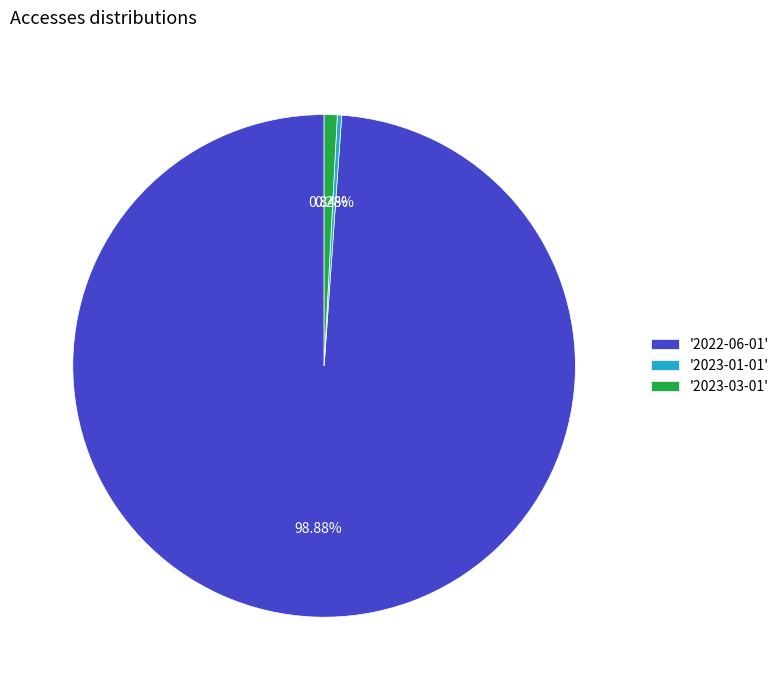

What is the majority slice?

'2022-06-01'